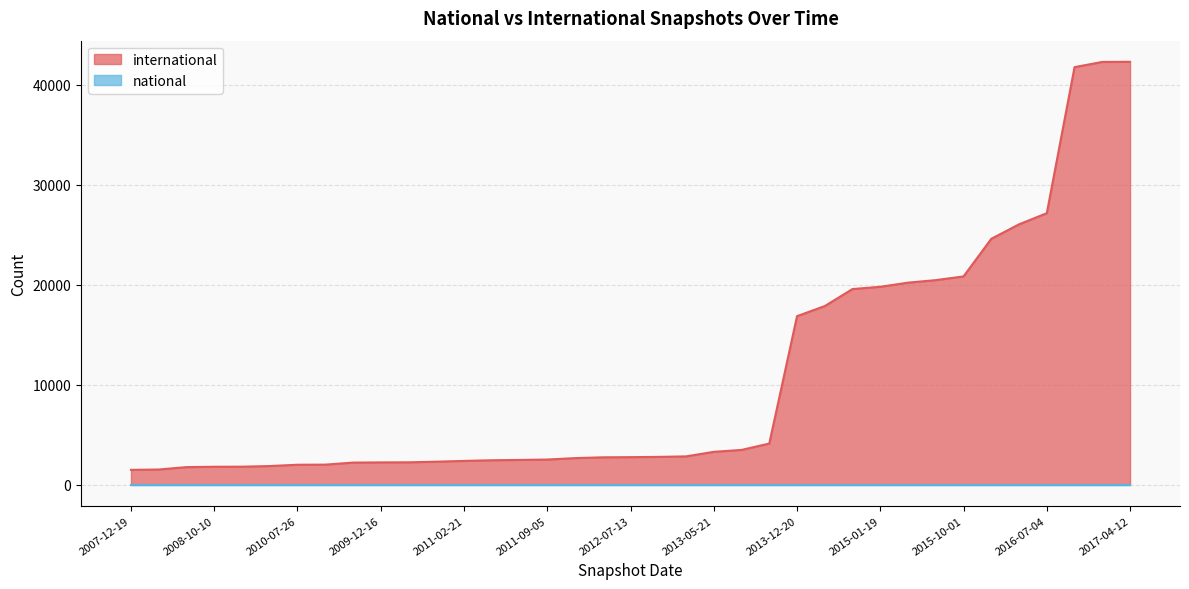

True or false: the data has more than 1 interior local peaks.

False